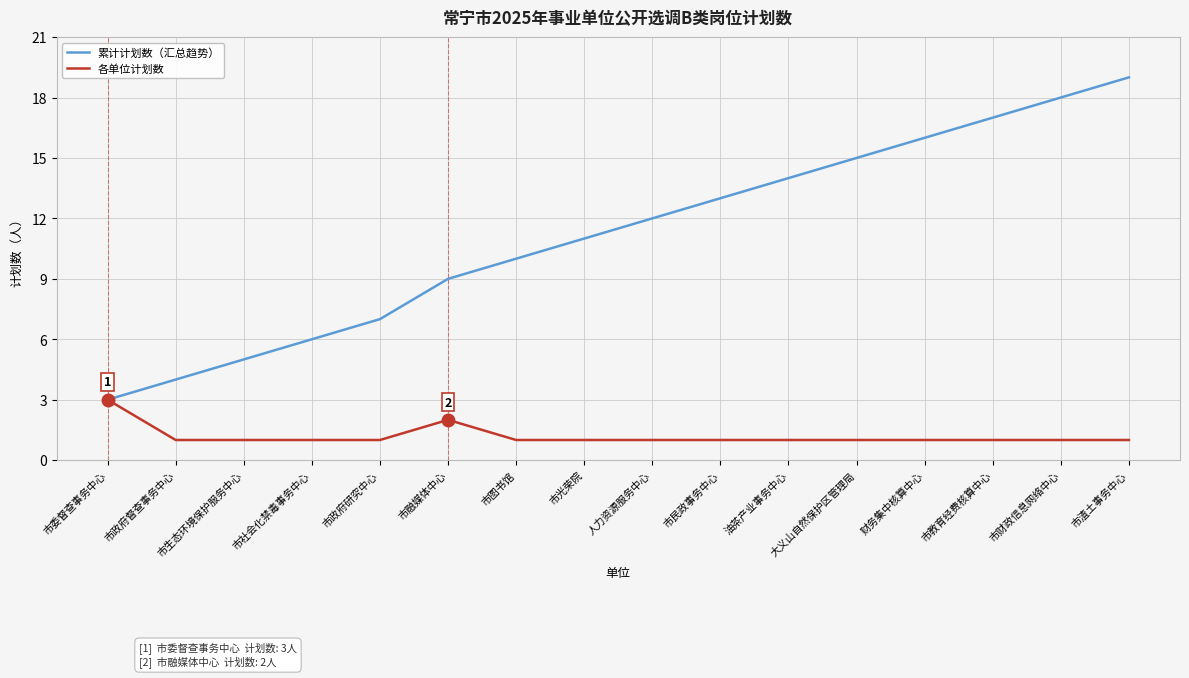

What value does the 各单位计划数 series have at 市财政信息网络中心?

1